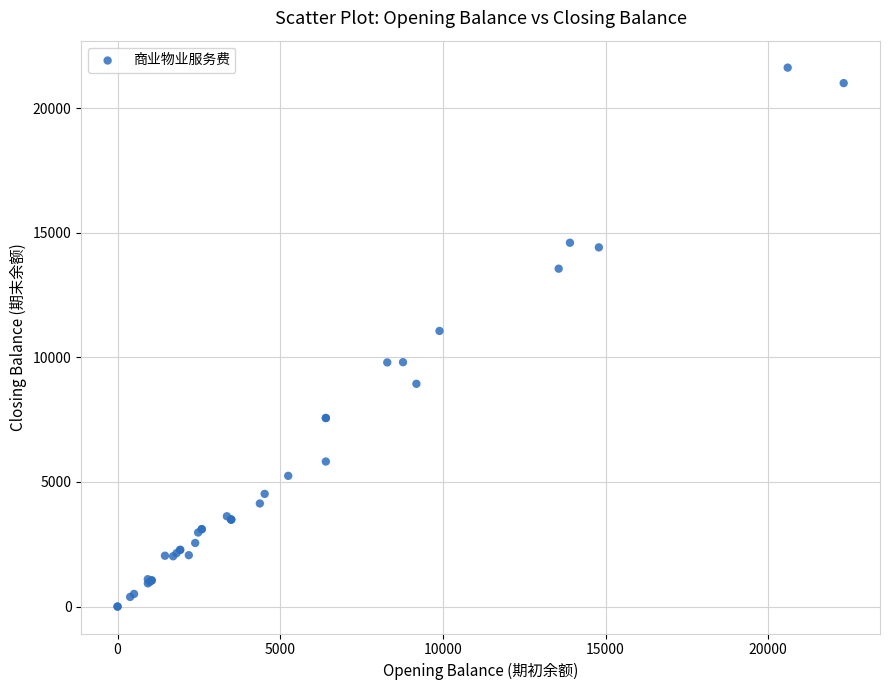

What Y value in the scatter plot is closest to 10813?

11059.4